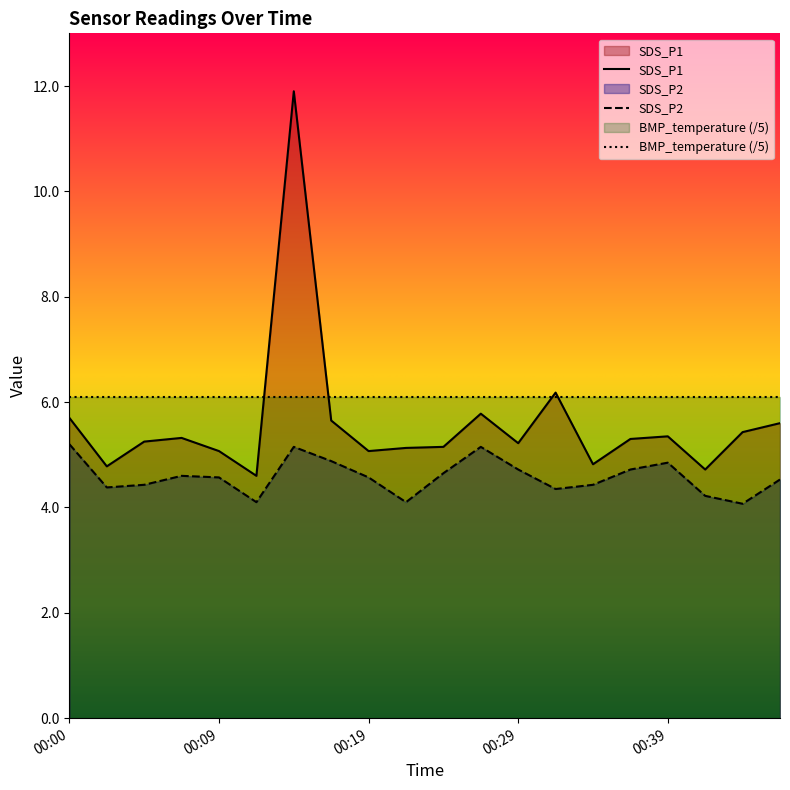

Which series has the widest spread of values?

SDS_P1